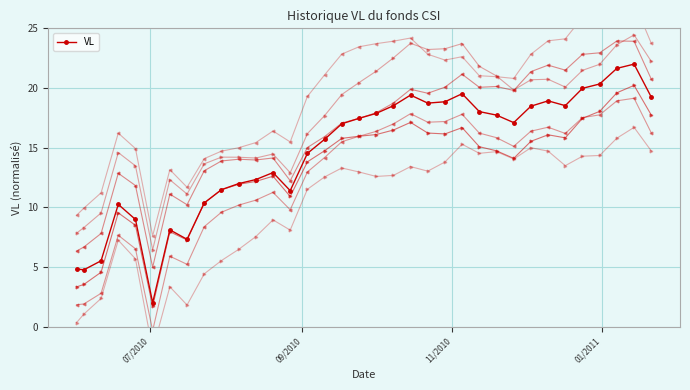

What is the difference between the values at 2010-10-08 and 2010-07-23?

8.1